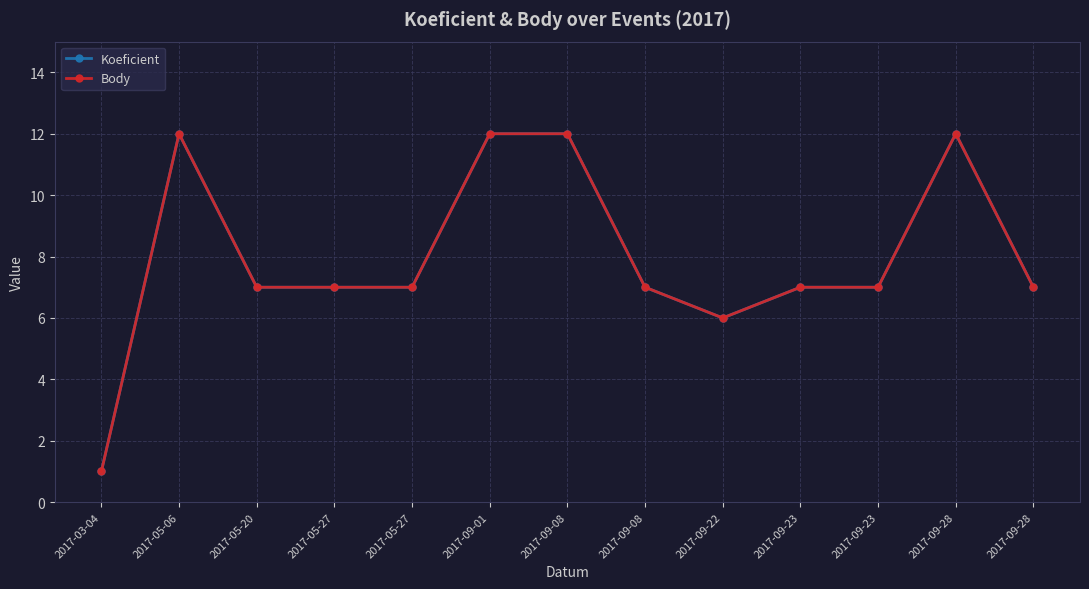

Which series has the widest spread of values?

Koeficient